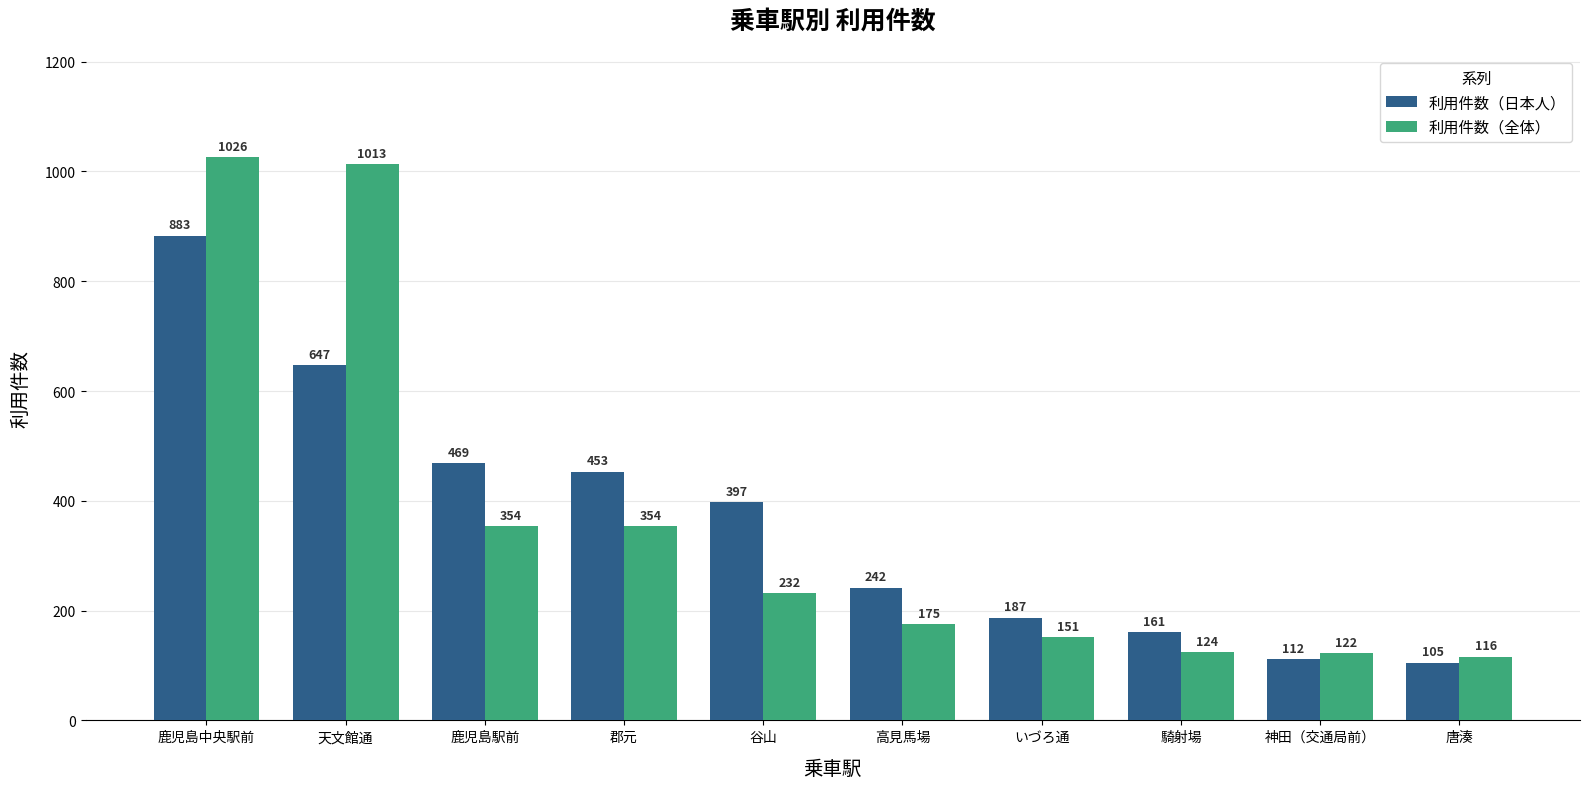

The value of 利用件数（全体） at 鹿児島駅前 is 354. True or false?

True